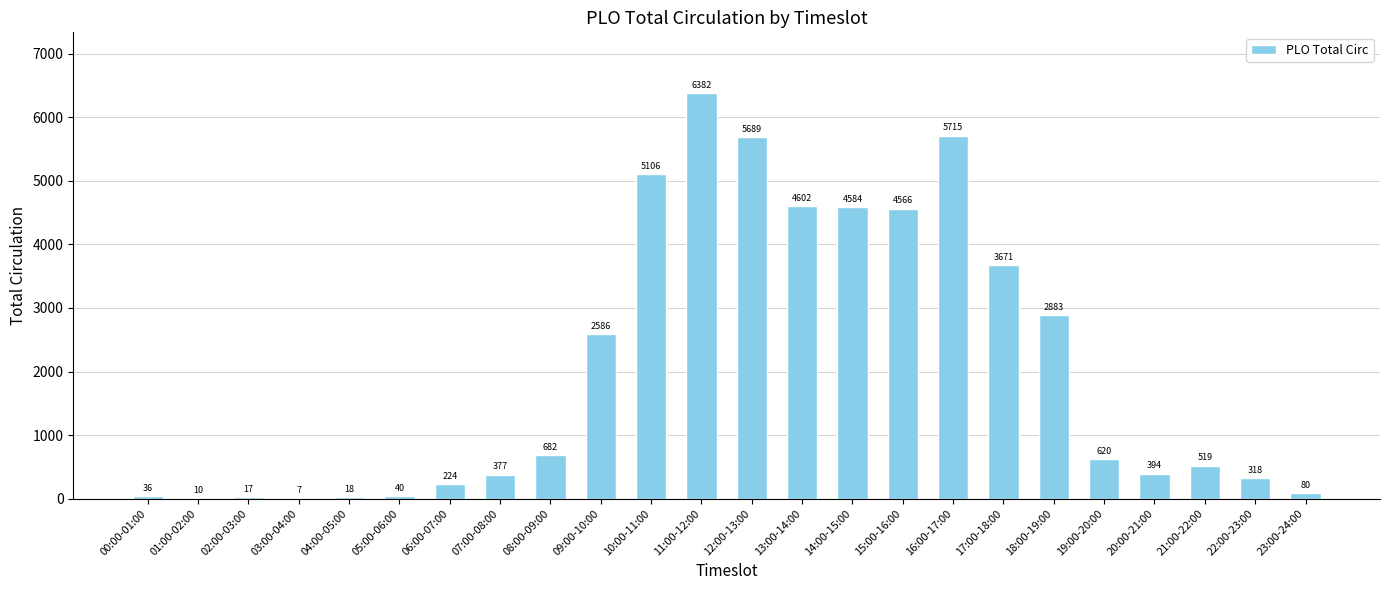

What is the approximate value at 11:00-12:00, to the nearest 100?

6400